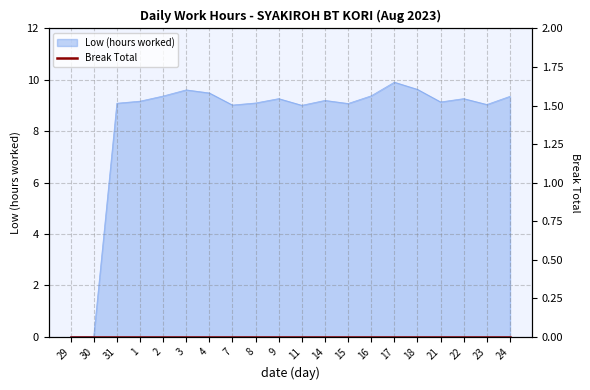

Where is the first local minimum?

7